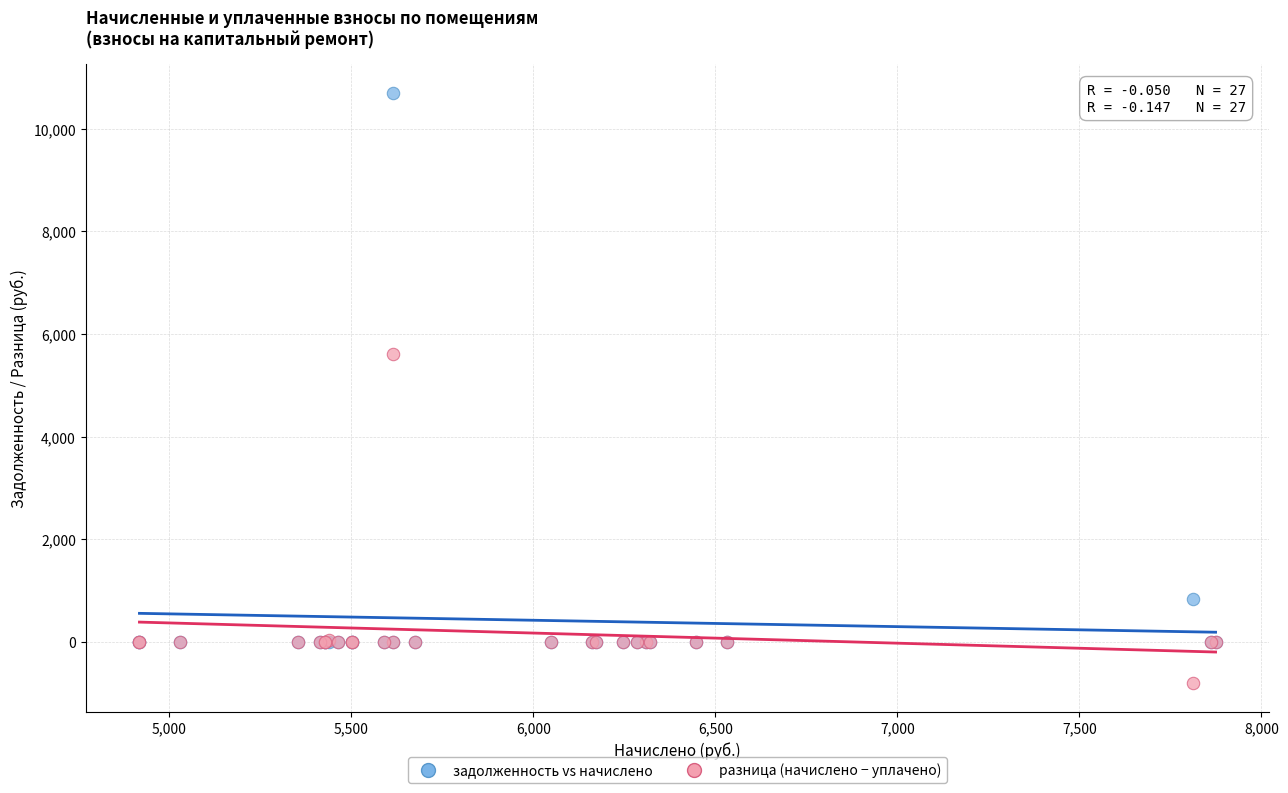

Which series reaches the minimum Y coordinate?

разница (начислено − уплачено)